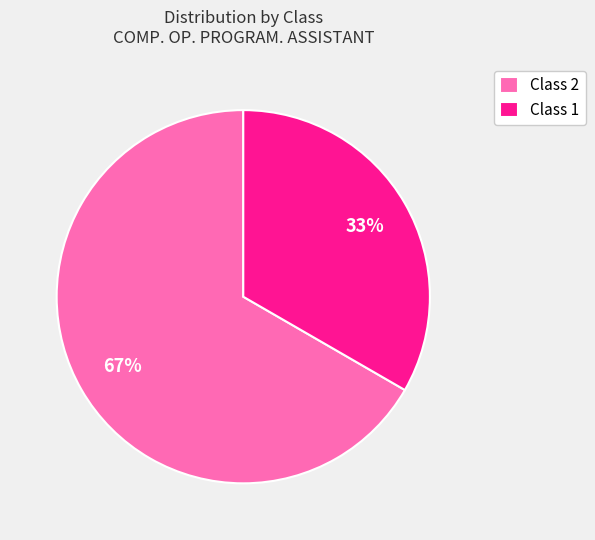

Is it true that Class 1 is 33% of the pie?

True